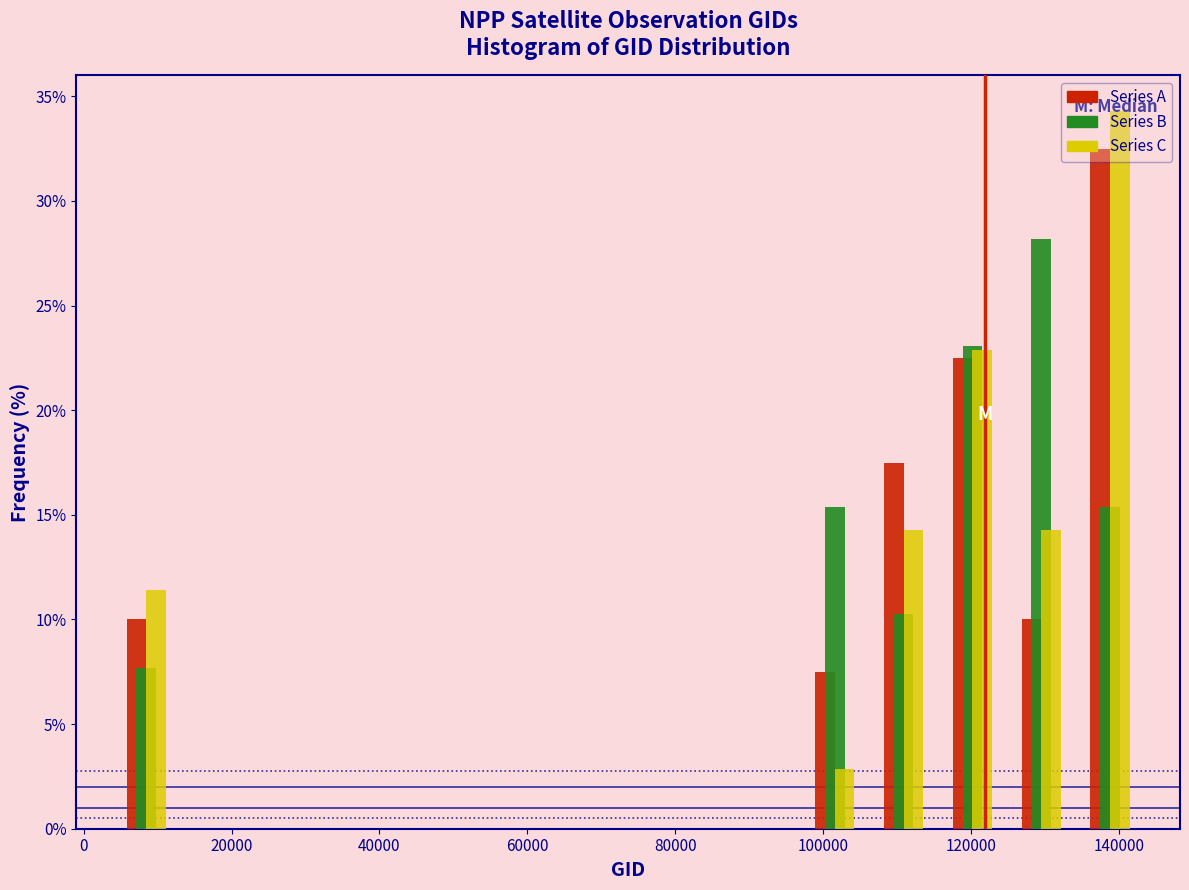

Reading left to right, list every range on the x-axis with the height of the bar of each series over it. Neither the bar edges nor the heights are printed on the chart, so give them approximately, as read against the axes.

4000 to 14000: Series A=10.0	Series B=7.5	Series C=11.5
14000 to 22000: Series A=0	Series B=0	Series C=0
22000 to 32000: Series A=0	Series B=0	Series C=0
32000 to 42000: Series A=0	Series B=0	Series C=0
42000 to 50000: Series A=0	Series B=0	Series C=0
50000 to 60000: Series A=0	Series B=0	Series C=0
60000 to 68000: Series A=0	Series B=0	Series C=0
68000 to 78000: Series A=0	Series B=0	Series C=0
78000 to 88000: Series A=0	Series B=0	Series C=0
88000 to 96000: Series A=0	Series B=0	Series C=0
96000 to 106000: Series A=7.5	Series B=15.5	Series C=3.0
106000 to 116000: Series A=17.5	Series B=10.5	Series C=14.5
116000 to 124000: Series A=22.5	Series B=23.0	Series C=23.0
124000 to 134000: Series A=10.0	Series B=28.0	Series C=14.5
134000 to 144000: Series A=32.5	Series B=15.5	Series C=34.5